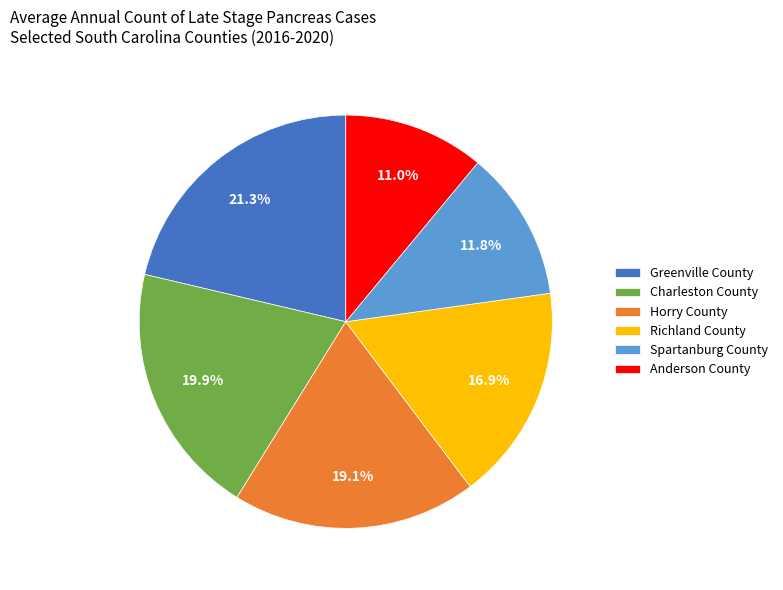

Which has a higher value, Greenville County or Charleston County?

Greenville County